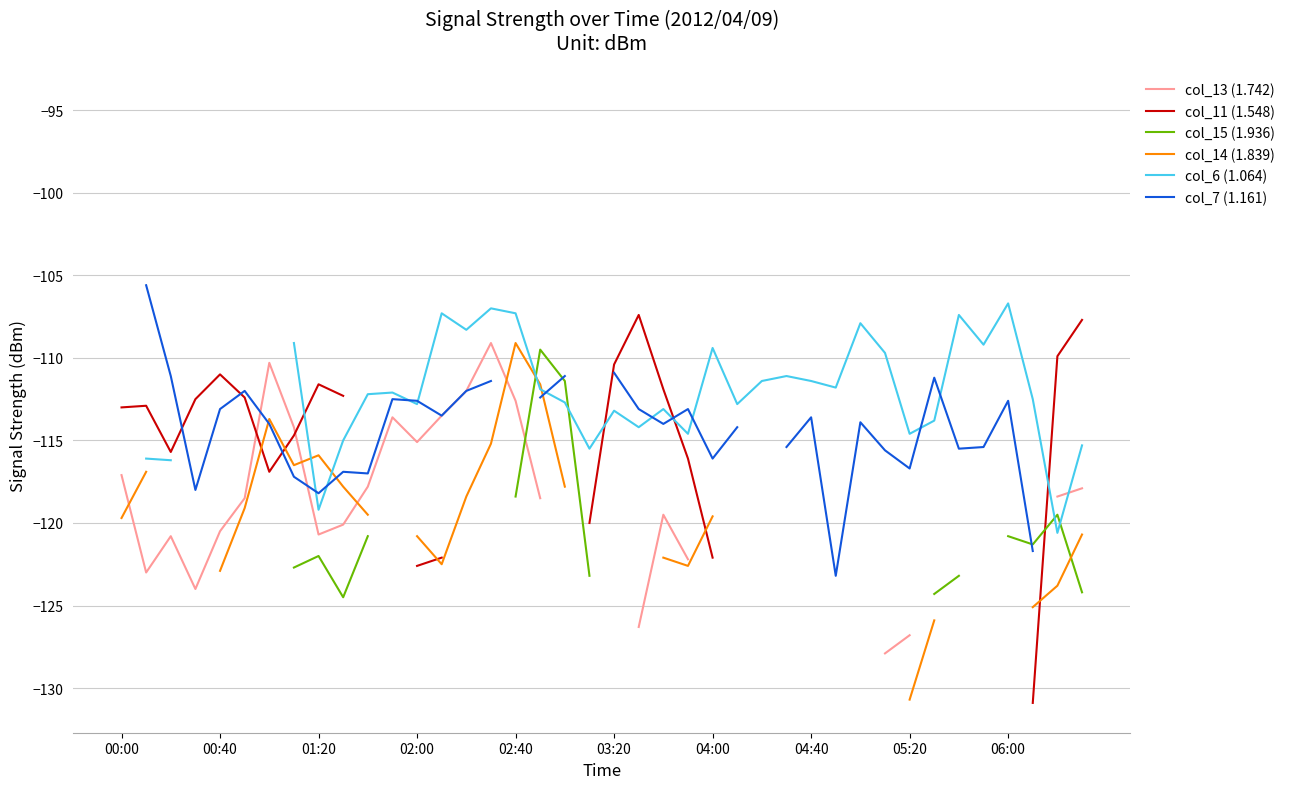

What are all the series names shown in the legend?

col_13 (1.742), col_11 (1.548), col_15 (1.936), col_14 (1.839), col_6 (1.064), col_7 (1.161)